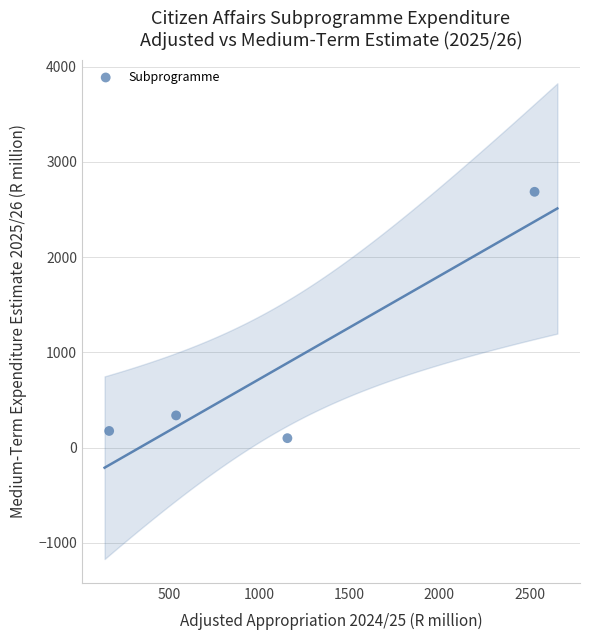

What Y value in the scatter plot is closest to 1392?

338.9